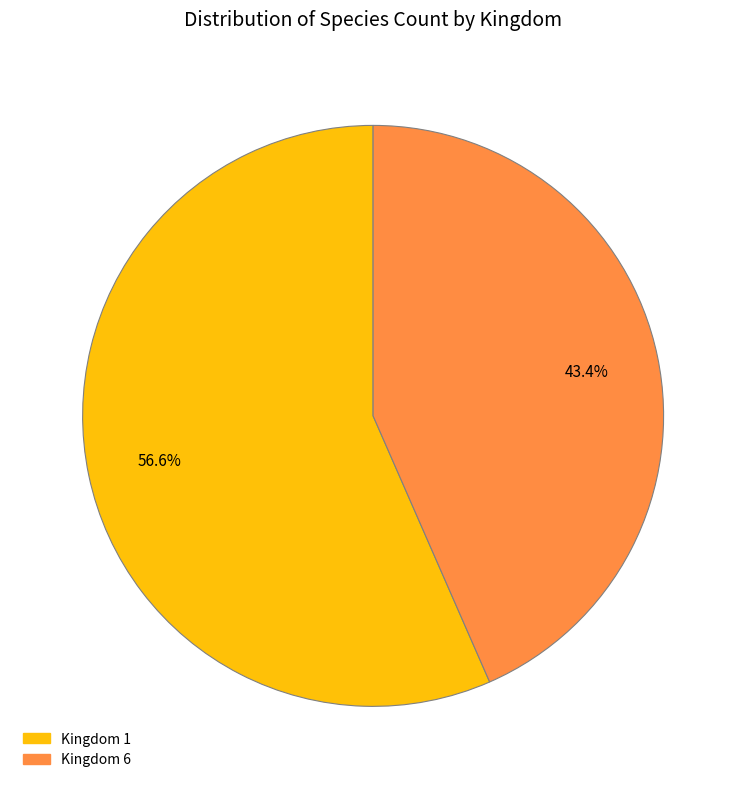

To the nearest percent, what is the difference between the largest and smallest slice percentages?

13%